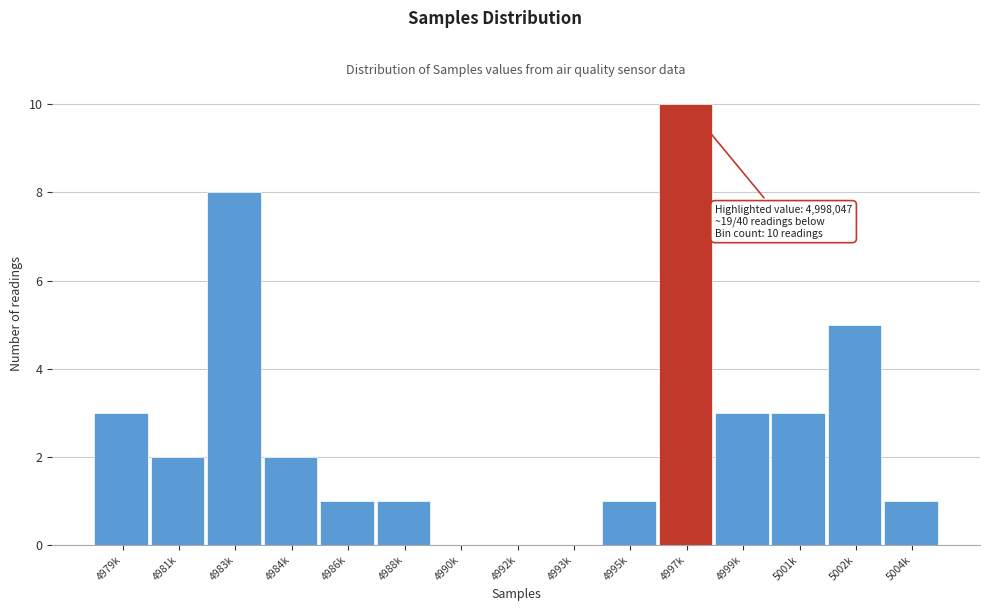

Reading left to right, extract all data points from this chart.

4979k=3	4981k=2	4983k=8	4984k=2	4986k=1	4988k=1	4990k=0	4992k=0	4993k=0	4995k=1	4997k=10	4999k=3	5001k=3	5002k=5	5004k=1